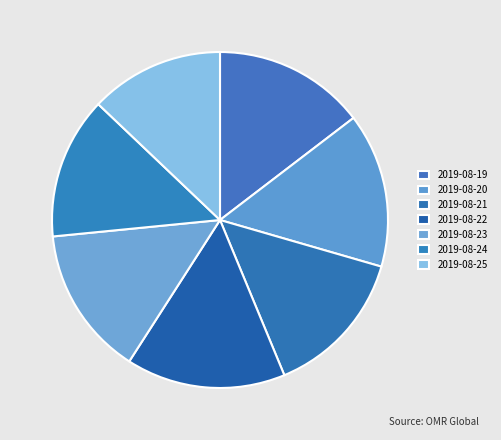

To the nearest percent, what portion does 2019-08-22 represent?

15%